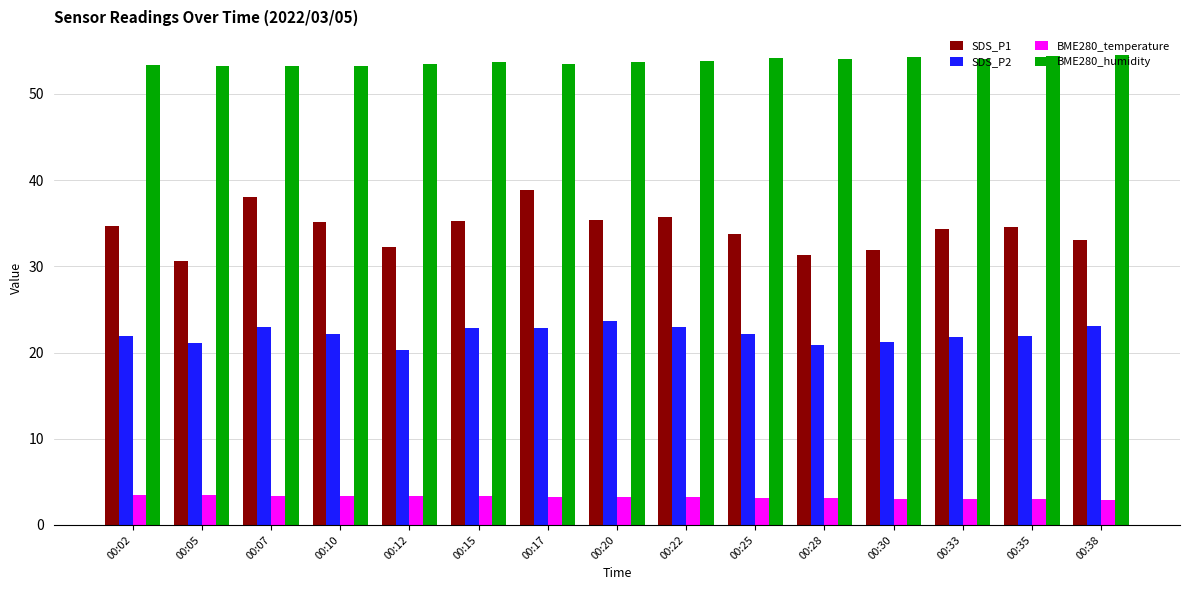

At how many categories does at least one series exceed 23?

15